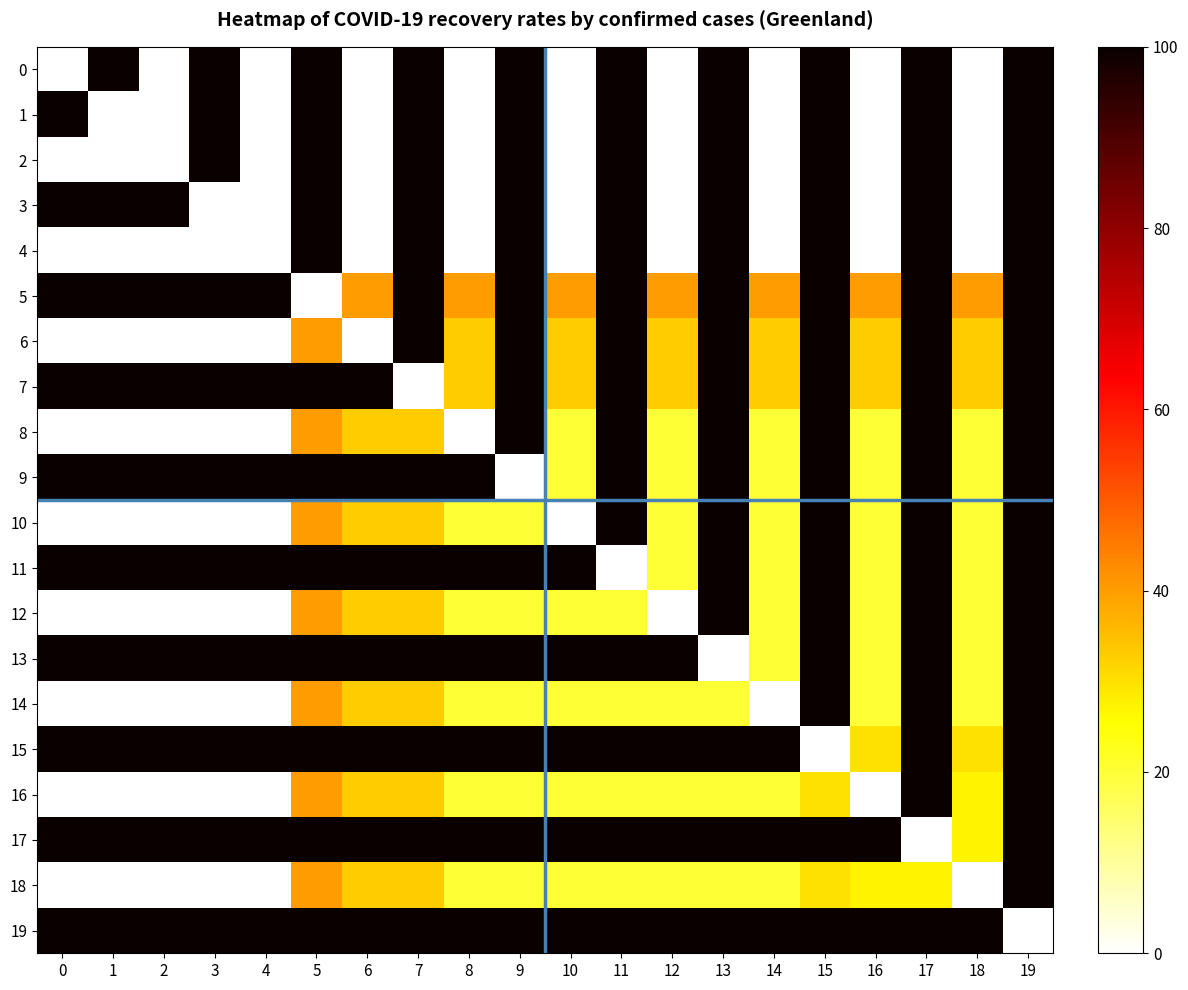

Reading left to right, transcribe all the data shown in this chart.

0: 0=0	1=100	2=0	3=100	4=0	5=100	6=0	7=100	8=0	9=100	10=0	11=100	12=0	13=100	14=0	15=100	16=0	17=100	18=0	19=100
1: 0=100	1=0	2=0	3=100	4=0	5=100	6=0	7=100	8=0	9=100	10=0	11=100	12=0	13=100	14=0	15=100	16=0	17=100	18=0	19=100
2: 0=0	1=0	2=0	3=100	4=0	5=100	6=0	7=100	8=0	9=100	10=0	11=100	12=0	13=100	14=0	15=100	16=0	17=100	18=0	19=100
3: 0=100	1=100	2=100	3=0	4=0	5=100	6=0	7=100	8=0	9=100	10=0	11=100	12=0	13=100	14=0	15=100	16=0	17=100	18=0	19=100
4: 0=0	1=0	2=0	3=0	4=0	5=100	6=0	7=100	8=0	9=100	10=0	11=100	12=0	13=100	14=0	15=100	16=0	17=100	18=0	19=100
5: 0=100	1=100	2=100	3=100	4=100	5=0	6=40	7=100	8=40	9=100	10=40	11=100	12=40	13=100	14=40	15=100	16=40	17=100	18=40	19=100
6: 0=0	1=0	2=0	3=0	4=0	5=40	6=0	7=100	8=33	9=100	10=33	11=100	12=33	13=100	14=33	15=100	16=33	17=100	18=33	19=100
7: 0=100	1=100	2=100	3=100	4=100	5=100	6=100	7=0	8=33	9=100	10=33	11=100	12=33	13=100	14=33	15=100	16=33	17=100	18=33	19=100
8: 0=0	1=0	2=0	3=0	4=0	5=40	6=33	7=33	8=0	9=100	10=20	11=100	12=20	13=100	14=20	15=100	16=20	17=100	18=20	19=100
9: 0=100	1=100	2=100	3=100	4=100	5=100	6=100	7=100	8=100	9=0	10=20	11=100	12=20	13=100	14=20	15=100	16=20	17=100	18=20	19=100
10: 0=0	1=0	2=0	3=0	4=0	5=40	6=33	7=33	8=20	9=20	10=0	11=100	12=20	13=100	14=20	15=100	16=20	17=100	18=20	19=100
11: 0=100	1=100	2=100	3=100	4=100	5=100	6=100	7=100	8=100	9=100	10=100	11=0	12=20	13=100	14=20	15=100	16=20	17=100	18=20	19=100
12: 0=0	1=0	2=0	3=0	4=0	5=40	6=33	7=33	8=20	9=20	10=20	11=20	12=0	13=100	14=20	15=100	16=20	17=100	18=20	19=100
13: 0=100	1=100	2=100	3=100	4=100	5=100	6=100	7=100	8=100	9=100	10=100	11=100	12=100	13=0	14=20	15=100	16=20	17=100	18=20	19=100
14: 0=0	1=0	2=0	3=0	4=0	5=40	6=33	7=33	8=20	9=20	10=20	11=20	12=20	13=20	14=0	15=100	16=20	17=100	18=20	19=100
15: 0=100	1=100	2=100	3=100	4=100	5=100	6=100	7=100	8=100	9=100	10=100	11=100	12=100	13=100	14=100	15=0	16=30	17=100	18=30	19=100
16: 0=0	1=0	2=0	3=0	4=0	5=40	6=33	7=33	8=20	9=20	10=20	11=20	12=20	13=20	14=20	15=30	16=0	17=100	18=27	19=100
17: 0=100	1=100	2=100	3=100	4=100	5=100	6=100	7=100	8=100	9=100	10=100	11=100	12=100	13=100	14=100	15=100	16=100	17=0	18=27	19=100
18: 0=0	1=0	2=0	3=0	4=0	5=40	6=33	7=33	8=20	9=20	10=20	11=20	12=20	13=20	14=20	15=30	16=27	17=27	18=0	19=100
19: 0=100	1=100	2=100	3=100	4=100	5=100	6=100	7=100	8=100	9=100	10=100	11=100	12=100	13=100	14=100	15=100	16=100	17=100	18=100	19=0